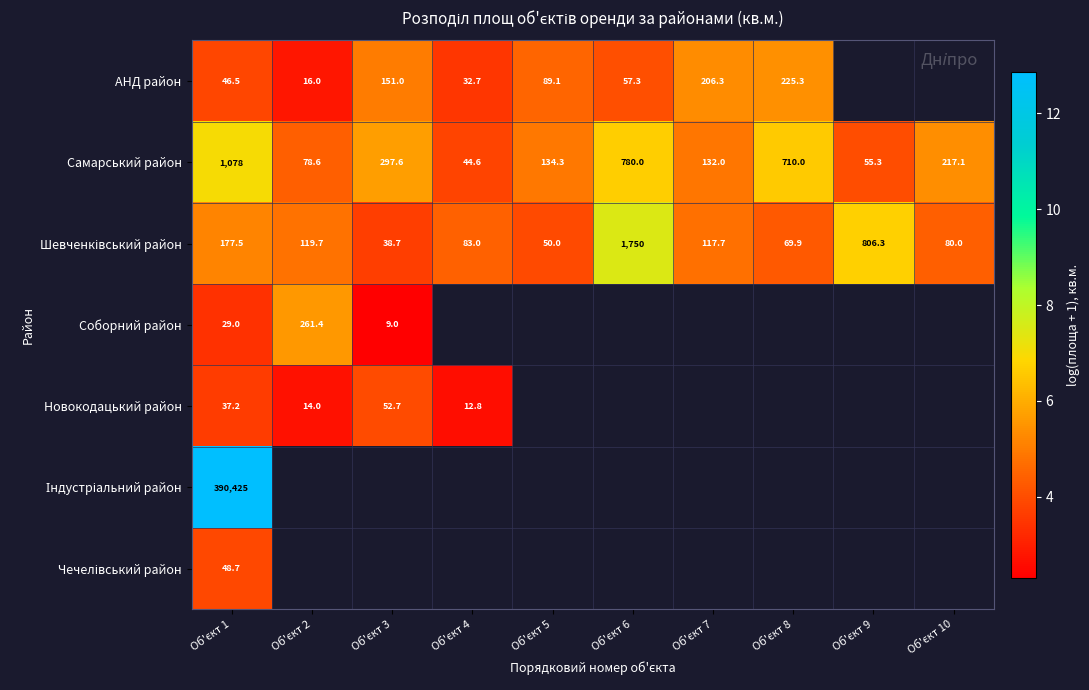

How many data points in АНД район are above 5?

3